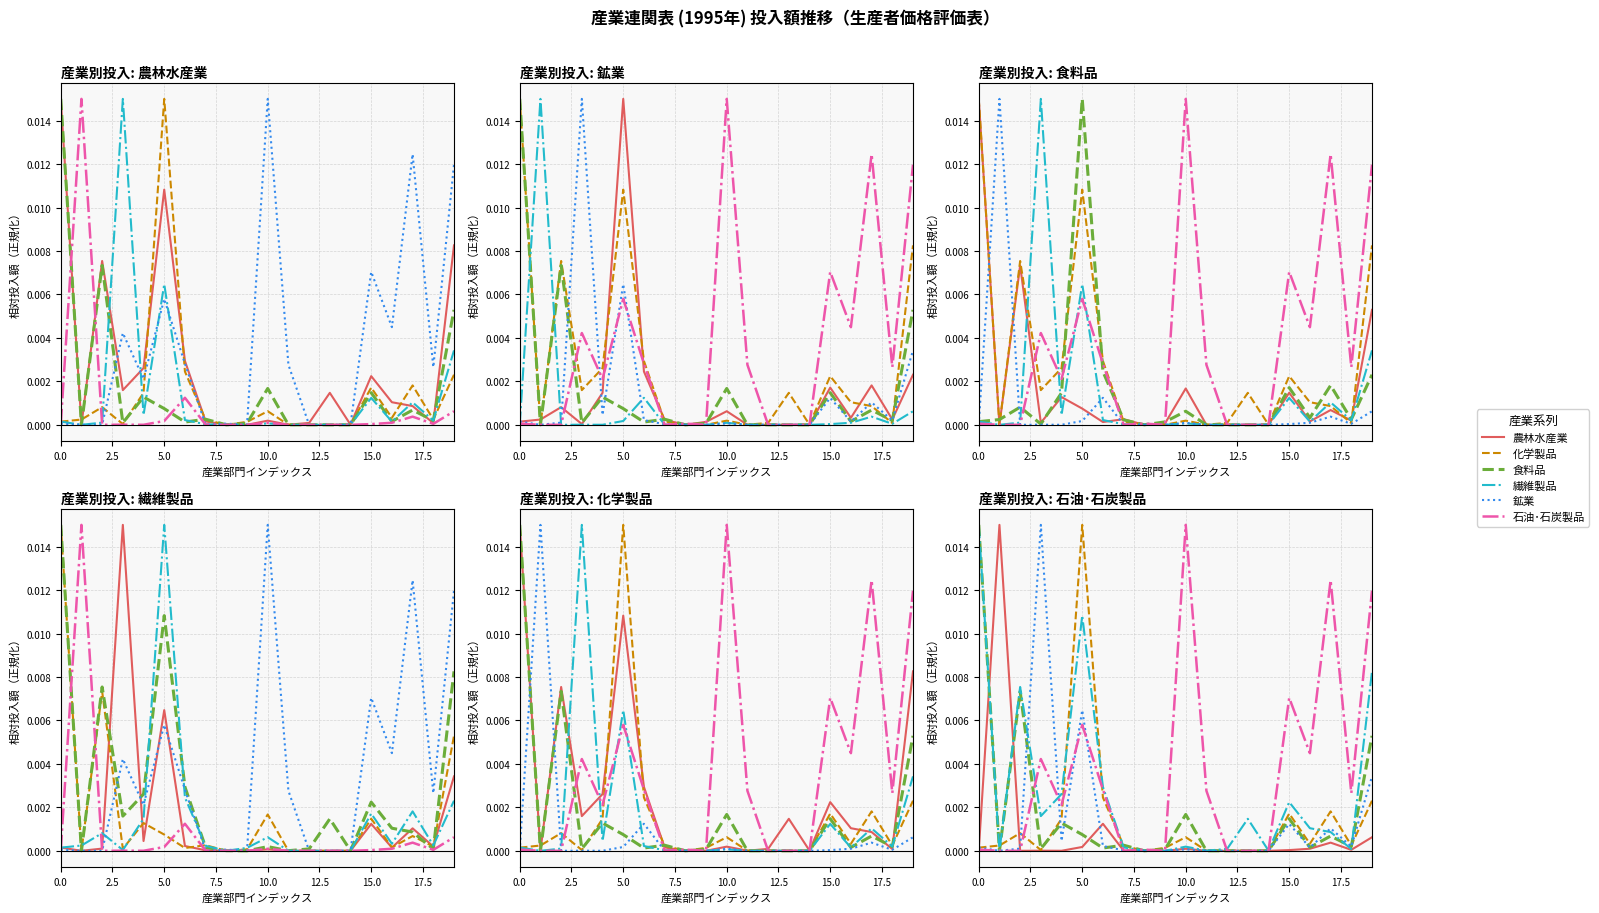

Between 2.5 and 10.0, which is larger?

10.0